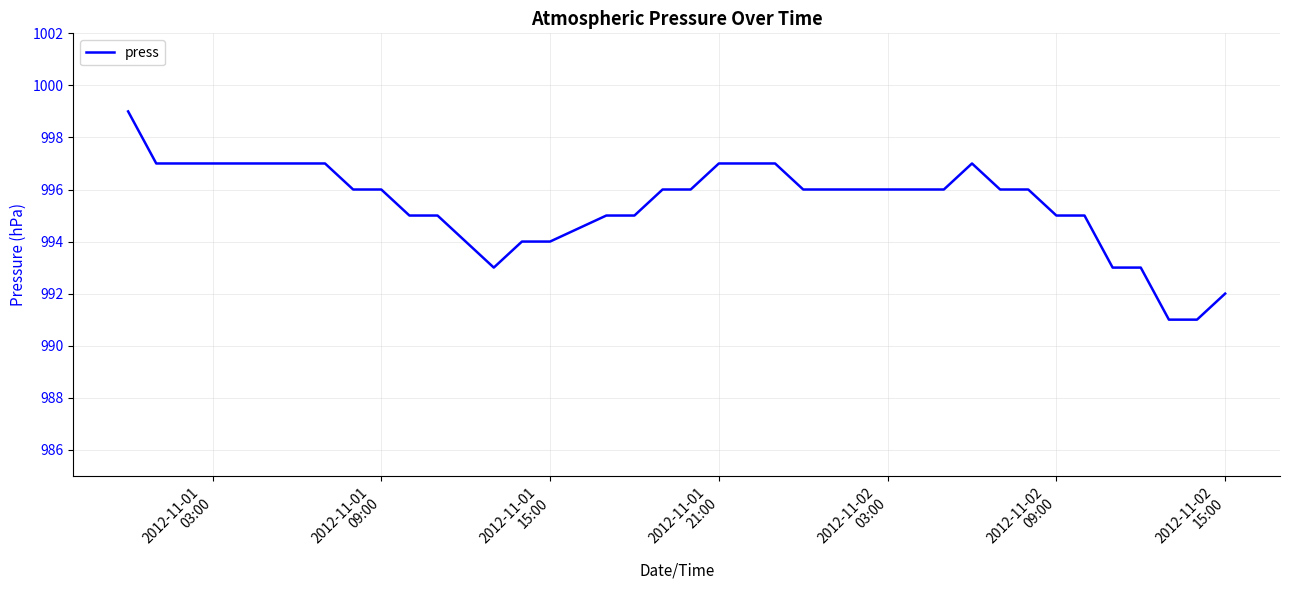

What is the difference between the maximum and minimum values?

8